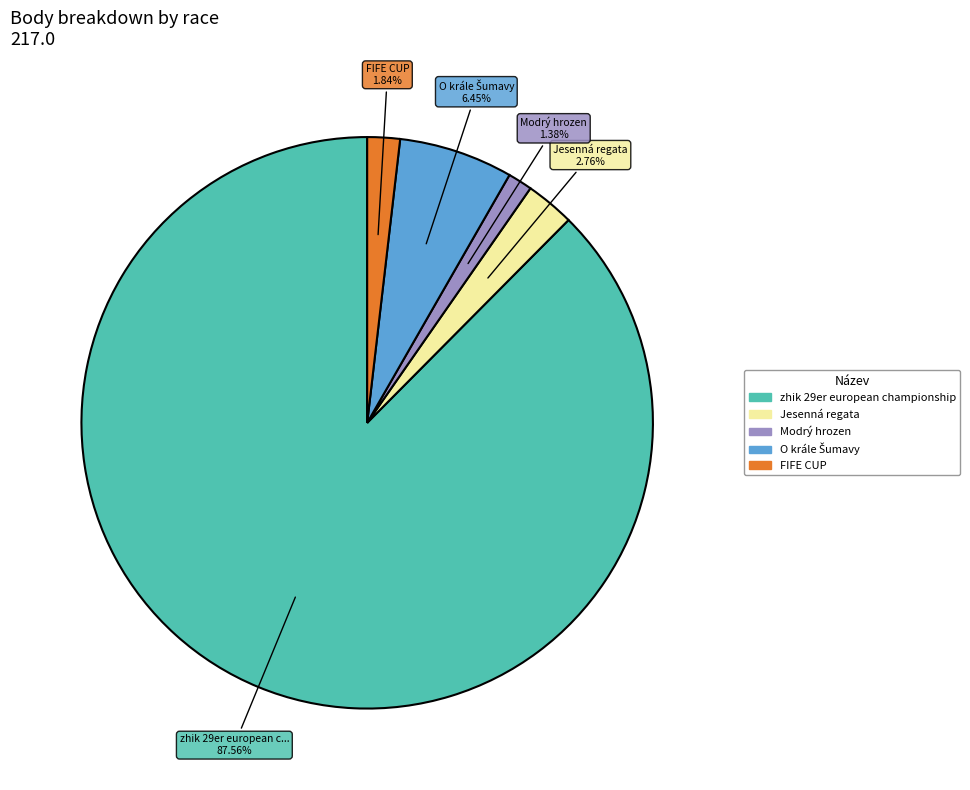

To the nearest percent, what portion does Jesenná regata represent?

3%